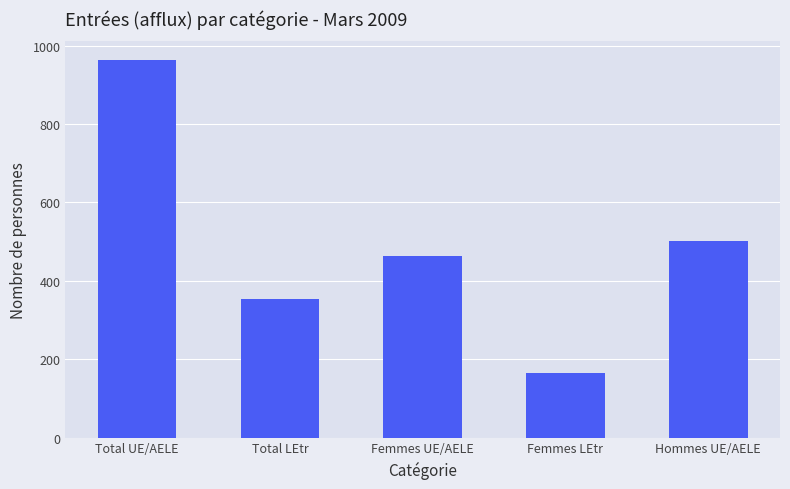

At which label does the data first exceed 462?

Total UE/AELE